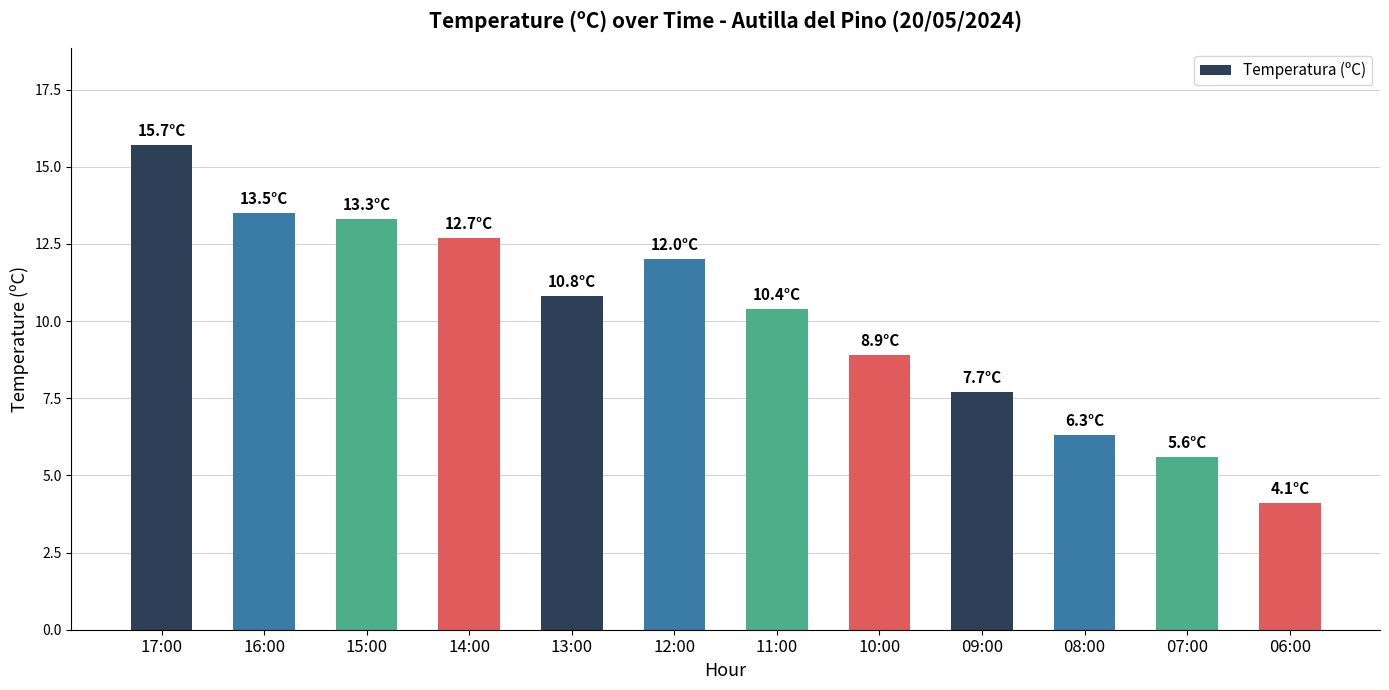

What position from the left is 17:00?

1